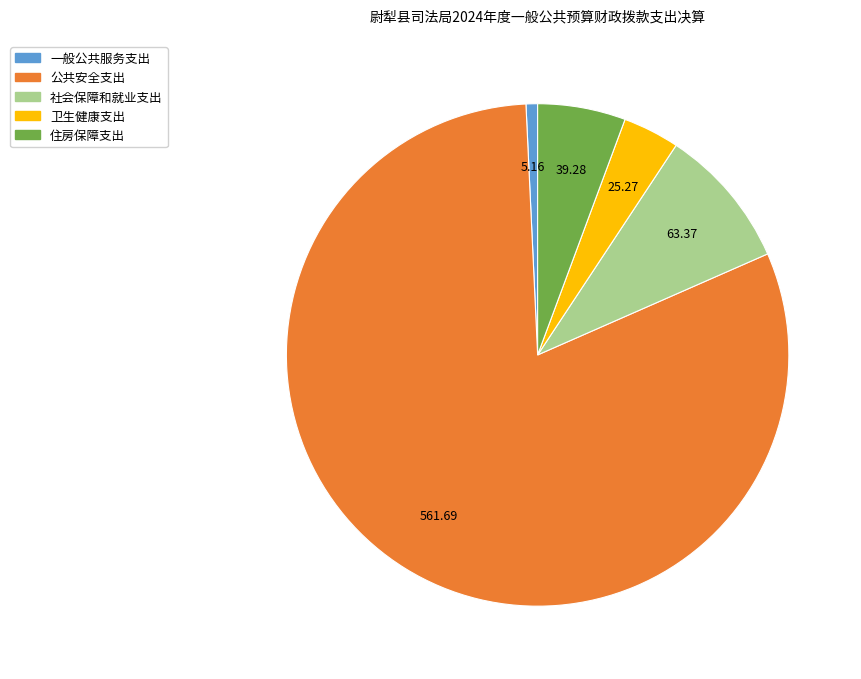

Which category accounts for the majority?

公共安全支出